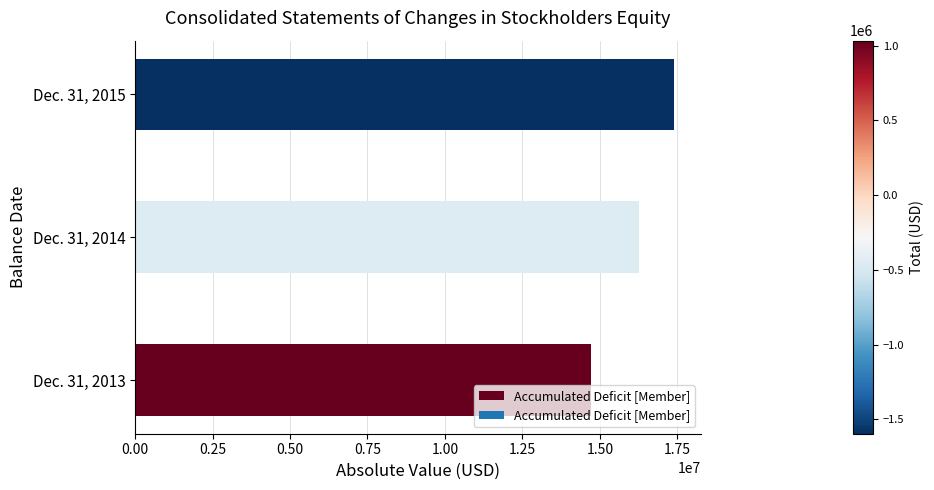

List the labels in order of value, largest first.

Dec. 31, 2015, Dec. 31, 2014, Dec. 31, 2013